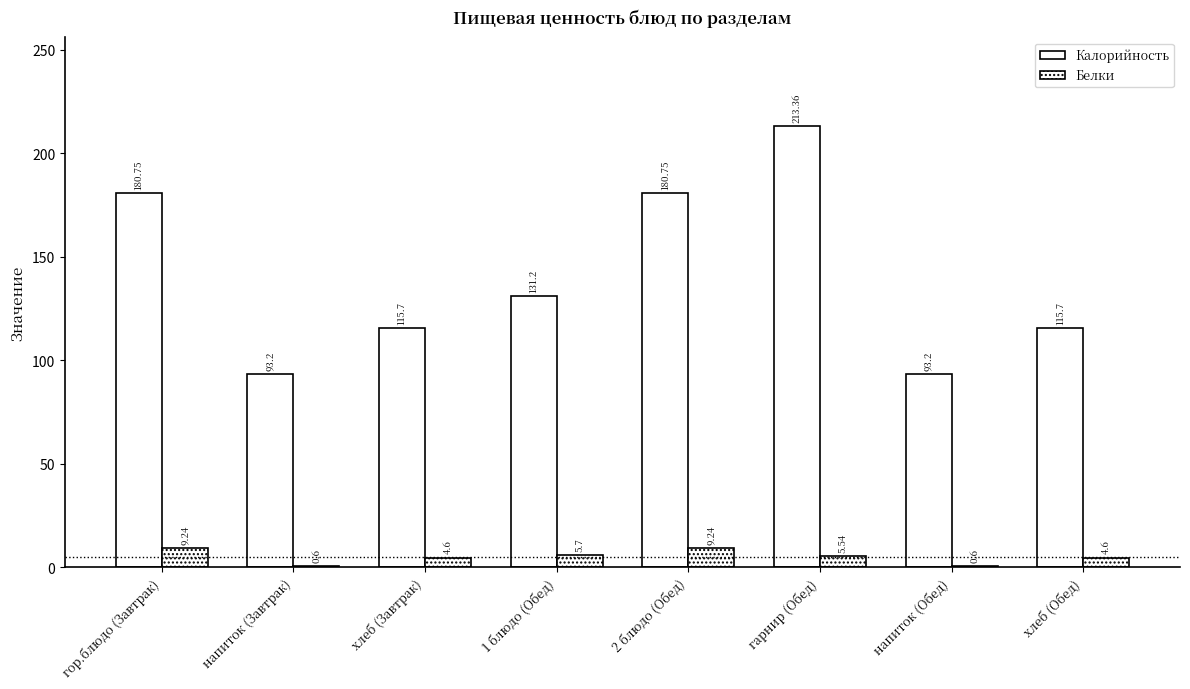

Count the number of data series in this chart.

2